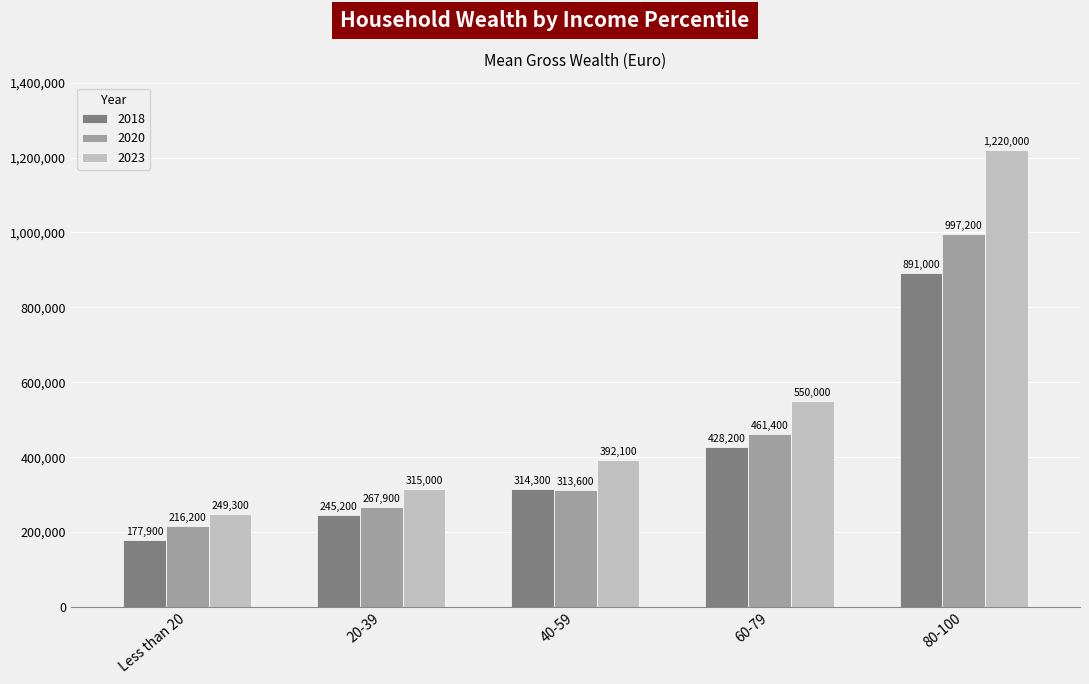

List the labels in order of 2020 value, largest first.

80-100, 60-79, 40-59, 20-39, Less than 20